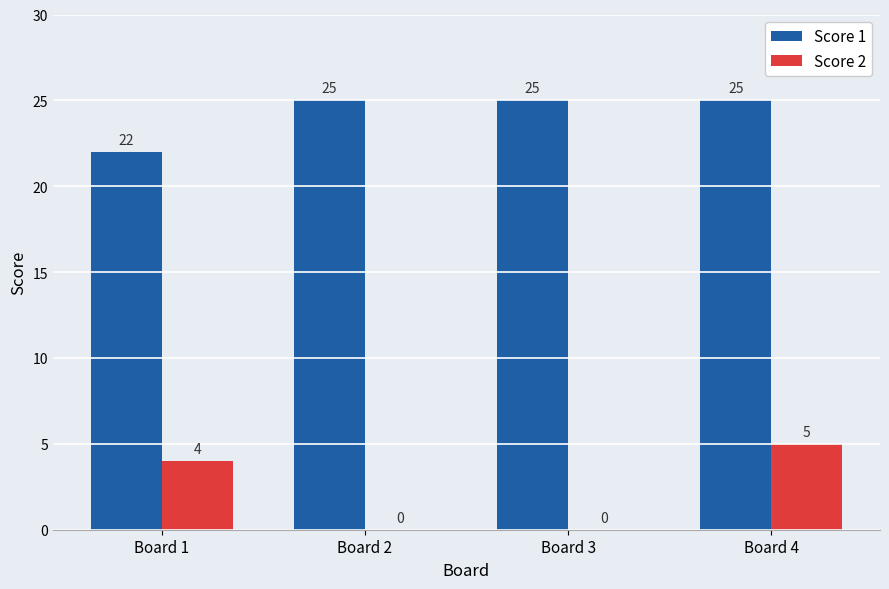

At which label does Score 2 reach its peak?

Board 4